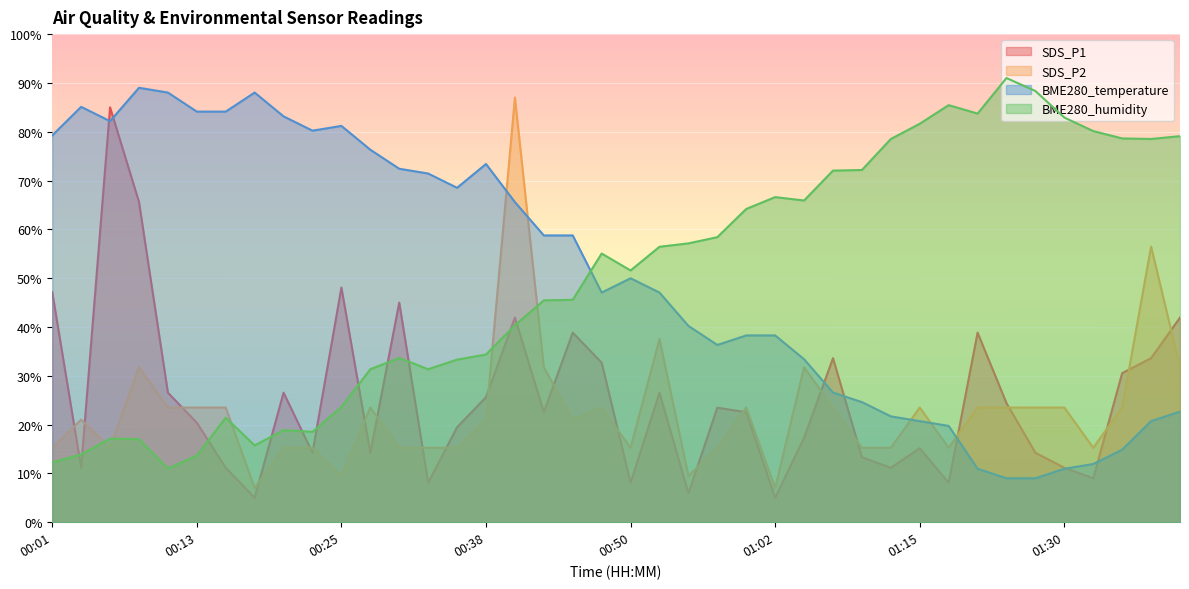

Reading left to right, transcribe all the data shown in this chart.

SDS_P1: 00:01=47.2	00:03=11.2	00:06=85.0	00:08=65.6	00:11=26.5	00:13=20.4	00:16=11.2	00:18=5.0	00:20=26.5	00:23=14.2	00:25=48.1	00:28=14.2	00:30=45.0	00:33=8.1	00:35=19.5	00:38=25.6	00:40=41.9	00:43=22.5	00:45=38.8	00:48=32.7	00:50=8.1	00:52=26.5	00:55=5.9	00:57=23.5	01:00=22.5	01:02=5.0	01:05=17.3	01:07=33.6	01:10=13.3	01:12=11.2	01:15=15.2	01:17=8.1	01:23=38.8	01:25=24.4	01:28=14.2	01:30=11.2	01:33=9.0	01:35=30.5	01:37=33.6	01:40=41.9
SDS_P2: 00:01=15.2	00:03=21.0	00:06=15.2	00:08=31.7	00:11=23.5	00:13=23.5	00:16=23.5	00:18=7.0	00:20=15.2	00:23=15.2	00:25=9.5	00:28=23.5	00:30=15.2	00:33=15.2	00:35=15.2	00:38=21.0	00:40=87.0	00:43=31.7	00:45=21.0	00:48=23.5	00:50=15.2	00:52=37.5	00:55=9.5	00:57=15.2	01:00=23.5	01:02=7.0	01:05=31.7	01:07=23.5	01:10=15.2	01:12=15.2	01:15=23.5	01:17=15.2	01:23=23.5	01:25=23.5	01:28=23.5	01:30=23.5	01:33=15.2	01:35=23.5	01:37=56.5	01:40=31.7
BME280_temperature: 00:01=79.2	00:03=85.1	00:06=82.2	00:08=89.0	00:11=88.0	00:13=84.1	00:16=84.1	00:18=88.0	00:20=83.1	00:23=80.2	00:25=81.2	00:28=76.3	00:30=72.4	00:33=71.4	00:35=68.5	00:38=73.4	00:40=65.6	00:43=58.8	00:45=58.8	00:48=47.0	00:50=50.0	00:52=47.0	00:55=40.2	00:57=36.3	01:00=38.3	01:02=38.3	01:05=33.4	01:07=26.6	01:10=24.6	01:12=21.7	01:15=20.7	01:17=19.7	01:23=11.0	01:25=9.0	01:28=9.0	01:30=11.0	01:33=11.9	01:35=14.9	01:37=20.7	01:40=22.7
BME280_humidity: 00:01=12.3	00:03=13.9	00:06=17.1	00:08=17.0	00:11=11.0	00:13=13.7	00:16=21.4	00:18=15.7	00:20=18.9	00:23=18.5	00:25=23.6	00:28=31.3	00:30=33.7	00:33=31.3	00:35=33.3	00:38=34.4	00:40=40.4	00:43=45.5	00:45=45.6	00:48=55.0	00:50=51.6	00:52=56.4	00:55=57.1	00:57=58.4	01:00=64.2	01:02=66.6	01:05=65.9	01:07=72.0	01:10=72.2	01:12=78.5	01:15=81.6	01:17=85.5	01:23=83.7	01:25=91.0	01:28=88.3	01:30=82.9	01:33=80.1	01:35=78.6	01:37=78.5	01:40=79.1